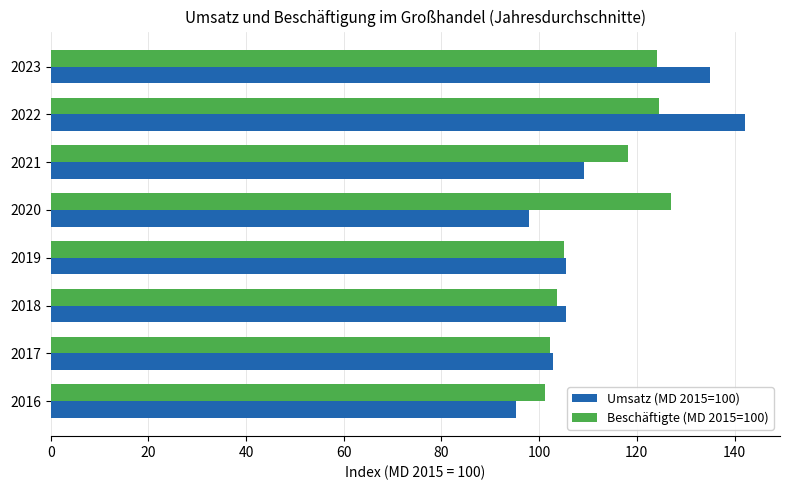

List the series in order of their overall mean, highest first.

Beschäftigte (MD 2015=100), Umsatz (MD 2015=100)